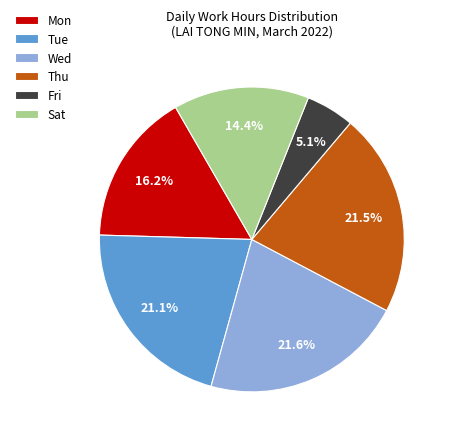

Which slice is the smallest?

Fri